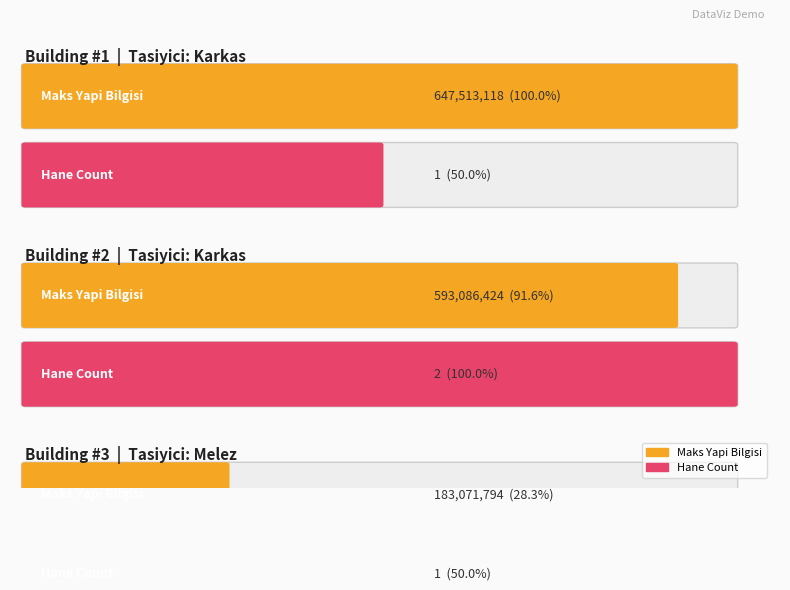

Reading left to right, list all the values displayed in this chart.

Maks Yapi Bilgisi: 647513118	593086424	183071794
Hane Count: 1	2	1